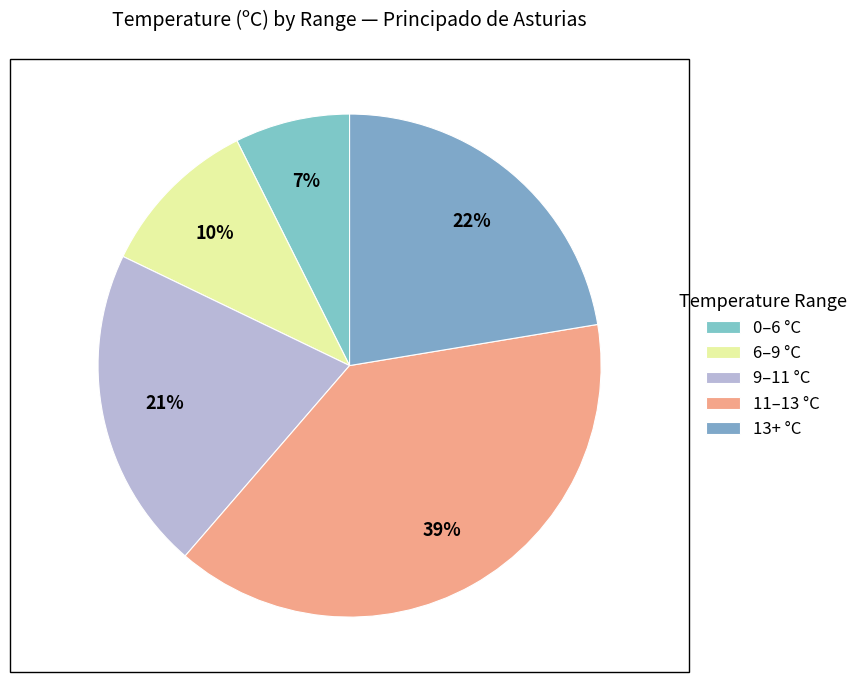

Does any single category account for the majority?

No